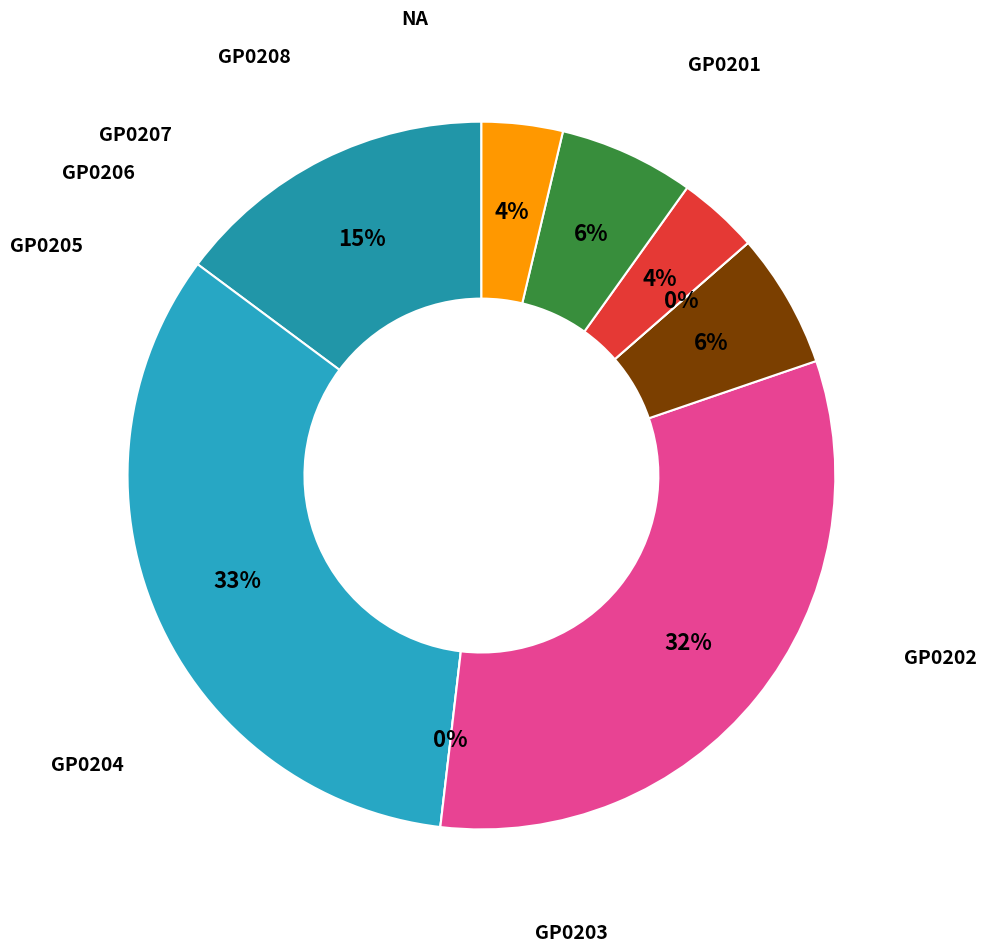

Combined, do GP0201 and GP0207 account for over 50%?

No